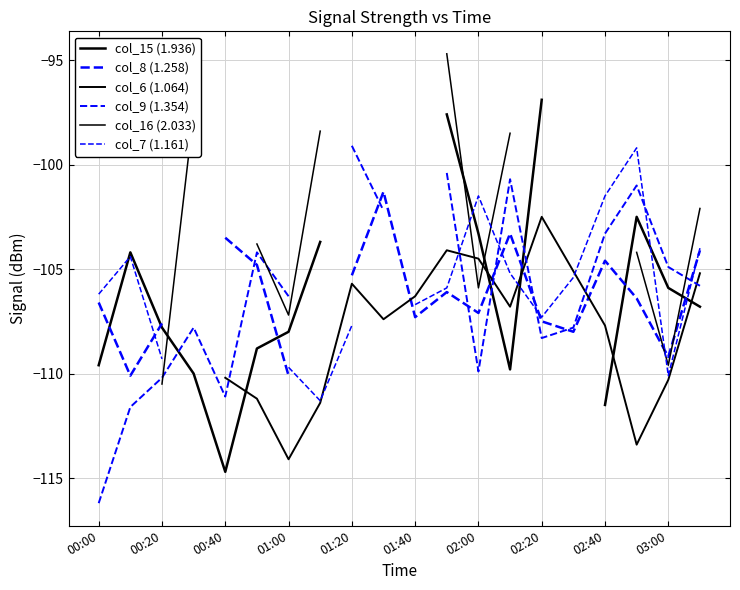

Is it true that col_6 (1.064) equals -24.8 at 01:00?

False